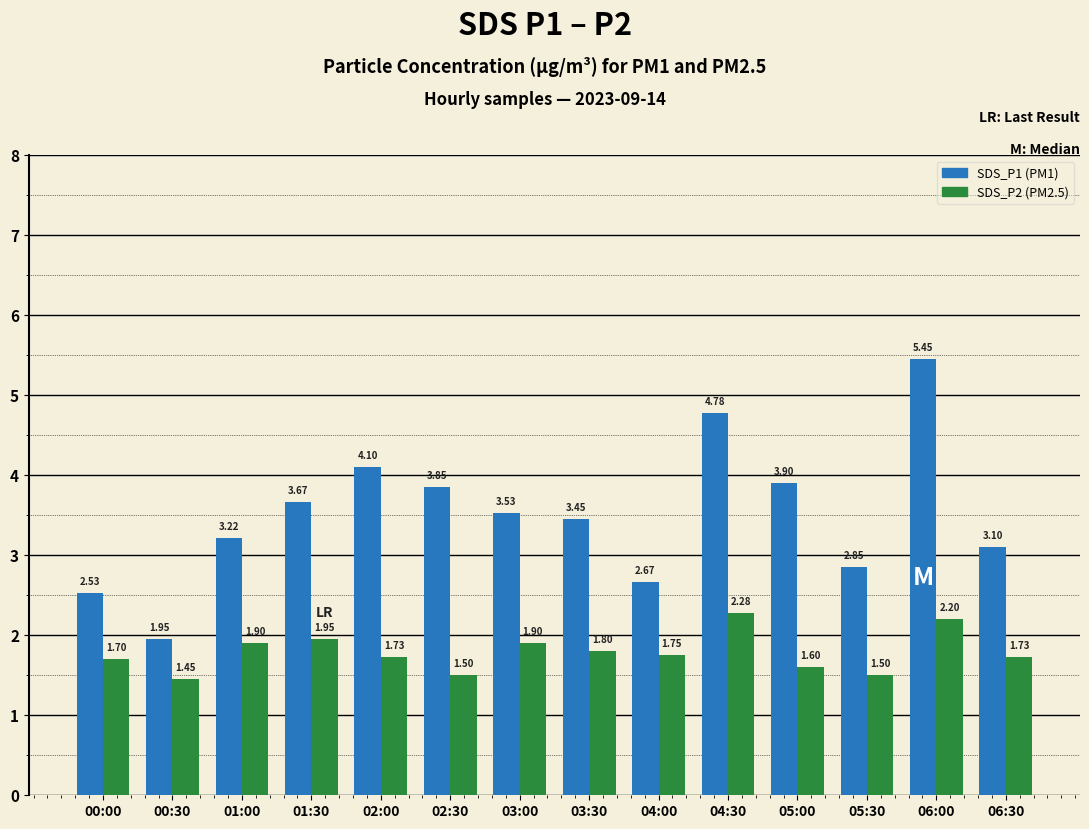

What is the total value across all series at 04:30?

7.1